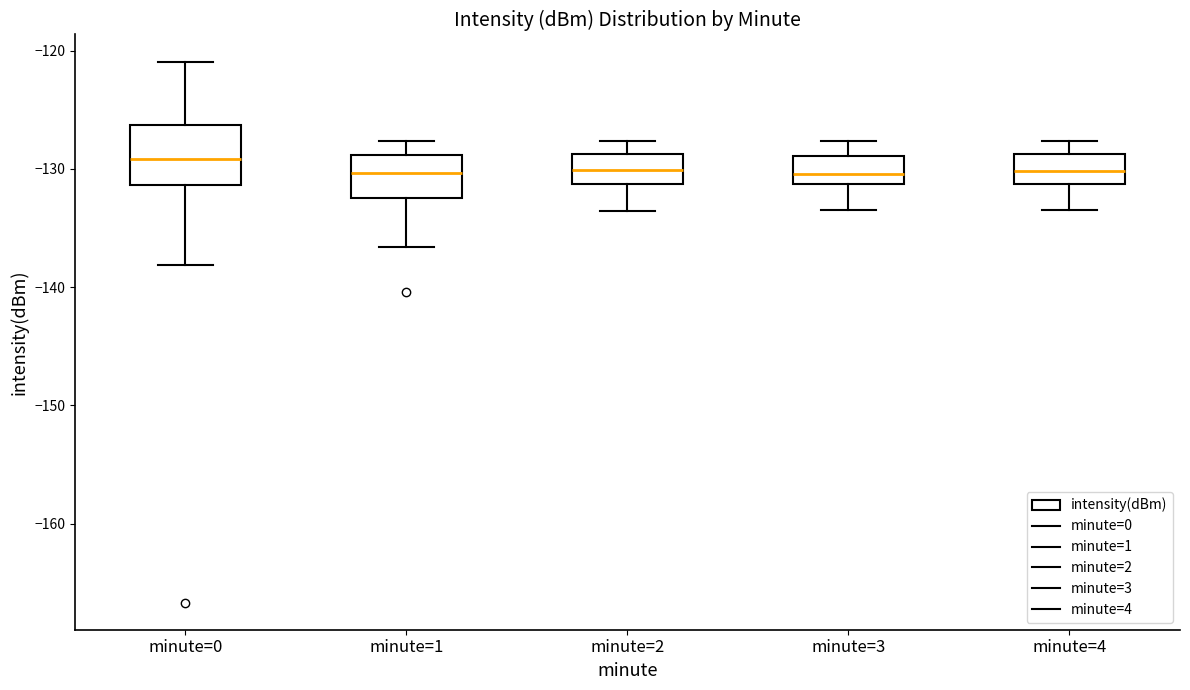

Reading left to right, read every box against the y-axis: the position of its median line, the range the box covers, and the ends of its whiskers. The values are not printed on the chart, so give them approximately, as read against the axis.

minute=0: median -129, box -131 to -126, whiskers -138 to -121
minute=1: median -130, box -132 to -129, whiskers -137 to -128
minute=2: median -130, box -131 to -129, whiskers -134 to -128
minute=3: median -130, box -131 to -129, whiskers -133 to -128
minute=4: median -130, box -131 to -129, whiskers -133 to -128